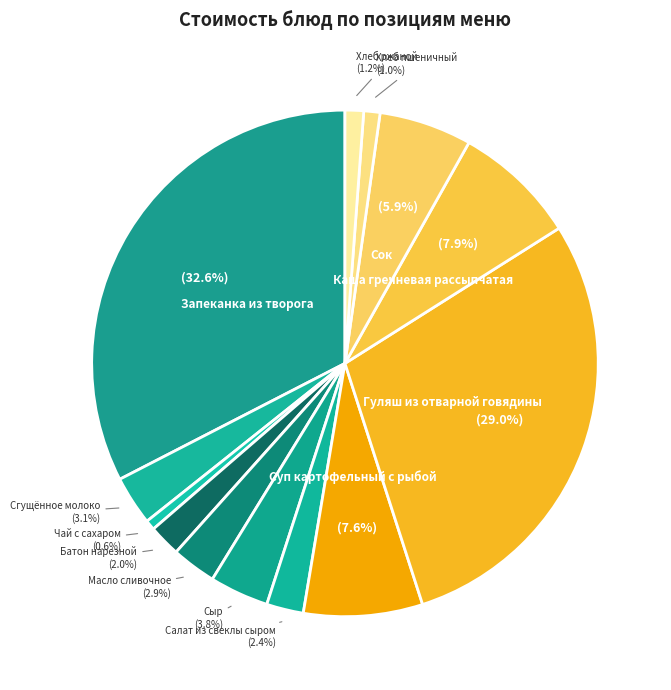

To the nearest percent, what is the difference between the largest and smallest slice percentages?

32%